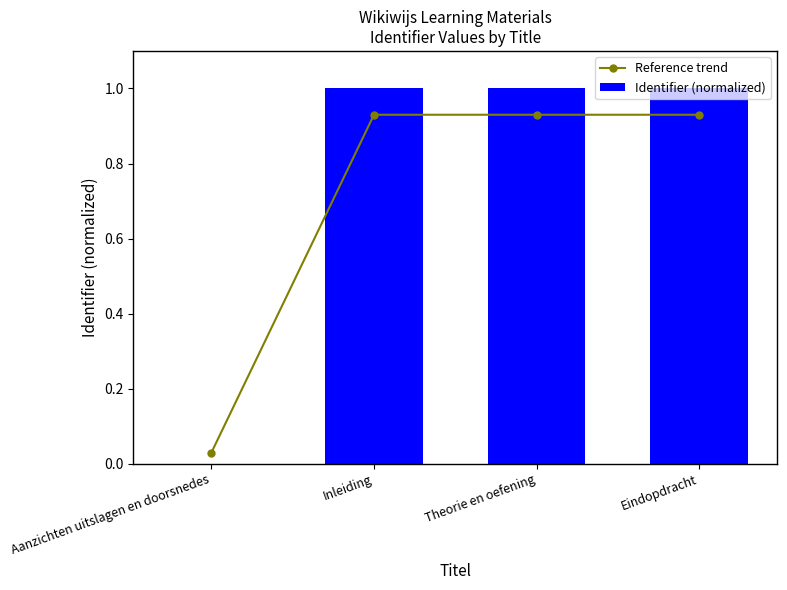

Which series has the largest total across all categories?

Identifier (normalized)